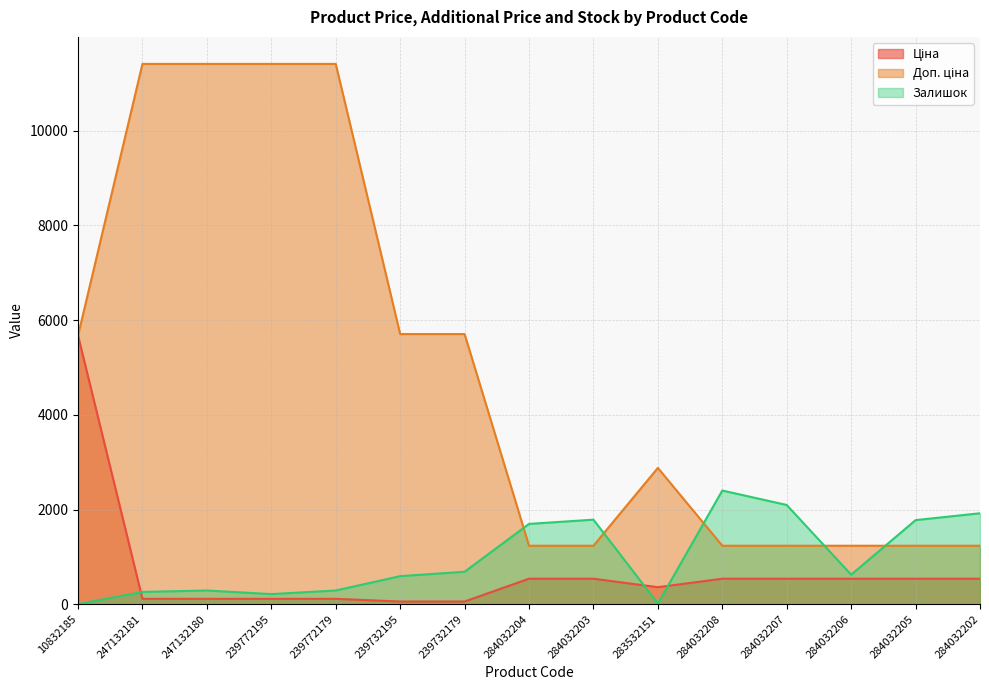

How many distinct data groups are displayed?

3